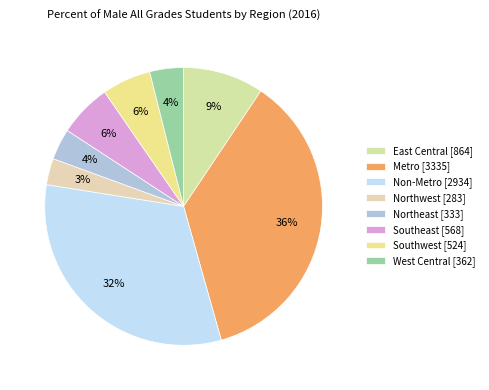

Is it true that Non-Metro is 32% of the pie?

True